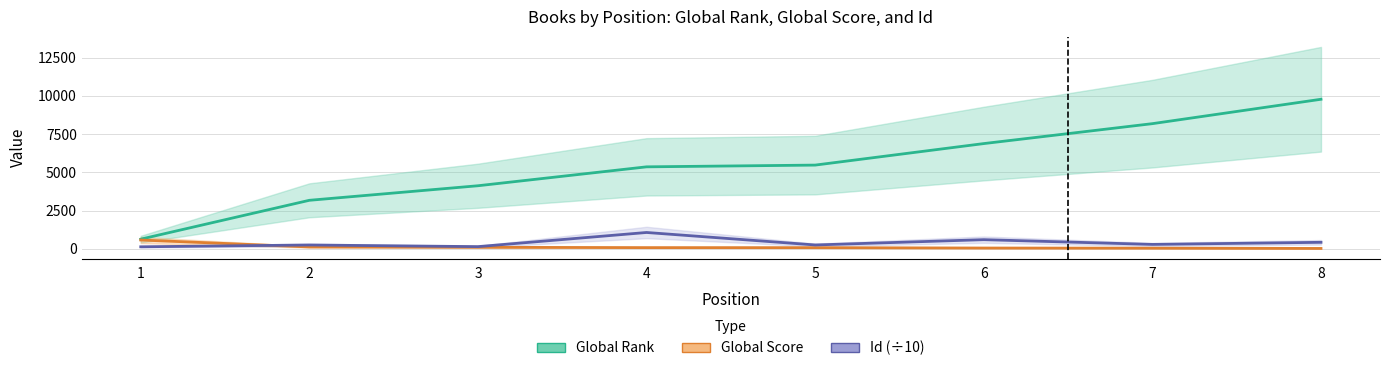

Is this an area chart (filled region under the line)?

No